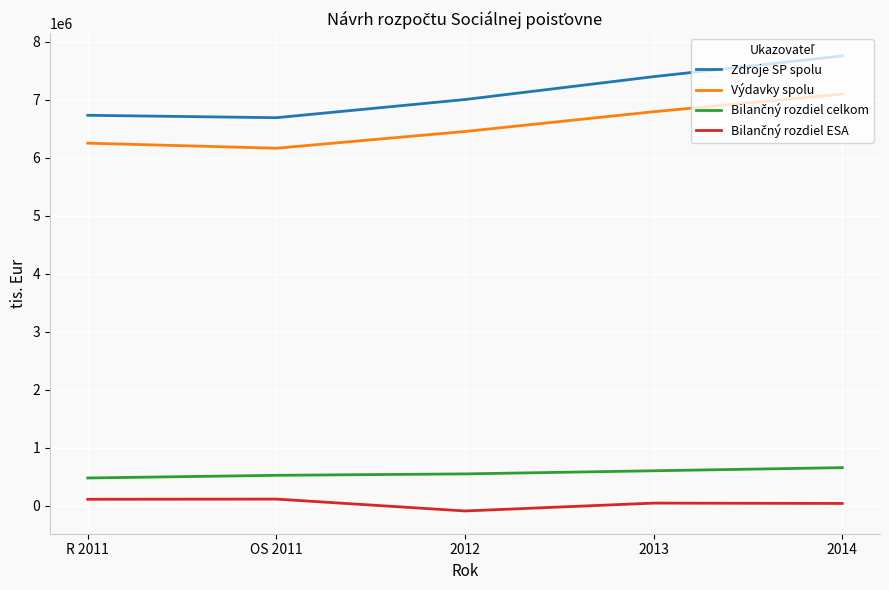

Which series has the largest range (max minus min)?

Zdroje SP spolu